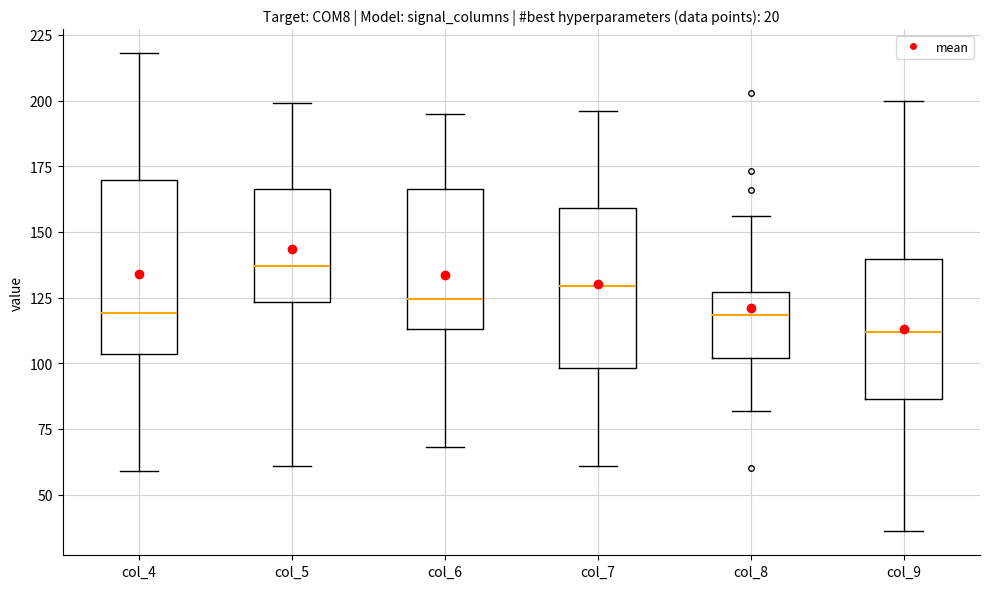

Reading left to right, transcribe this box plot: for each box, give where its median line is, the range the box spans, and where its two whiskers end, as read against the y-axis. The values are not printed on the chart, so give them approximately, as read against the axis.

col_4: median 120, box 105 to 170, whiskers 60 to 220
col_5: median 135, box 125 to 165, whiskers 60 to 200
col_6: median 125, box 115 to 165, whiskers 70 to 195
col_7: median 130, box 100 to 160, whiskers 60 to 195
col_8: median 120, box 100 to 125, whiskers 80 to 155
col_9: median 110, box 85 to 140, whiskers 35 to 200